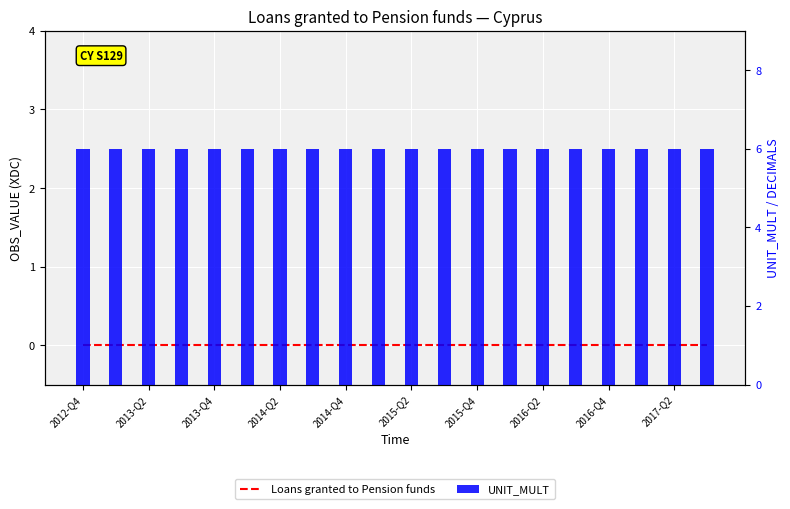

What is the total value across all series at 2016-Q2?

6